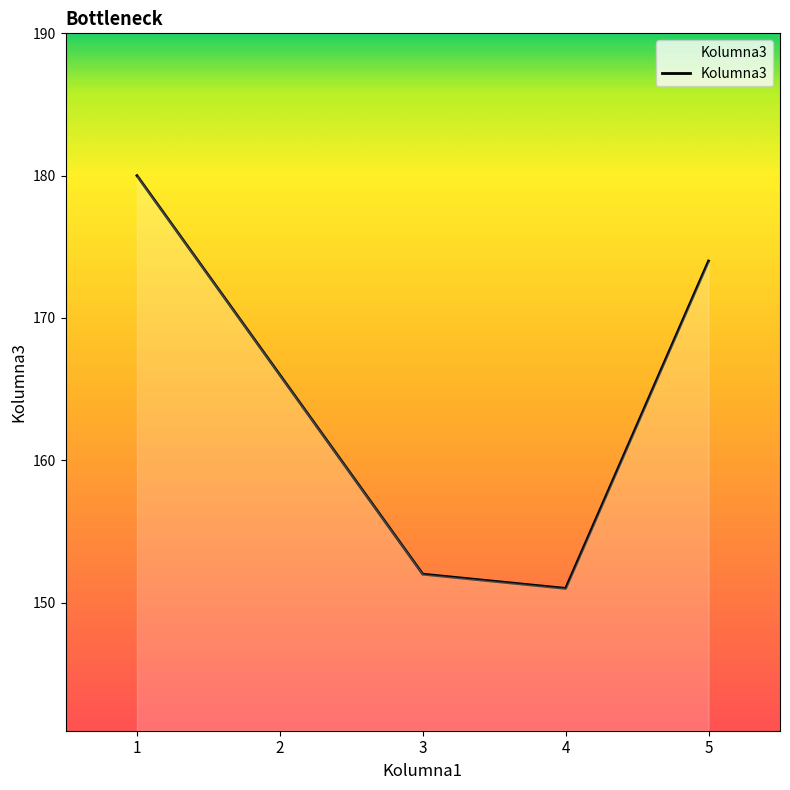

Does the chart display data point markers on the line(s)?

No